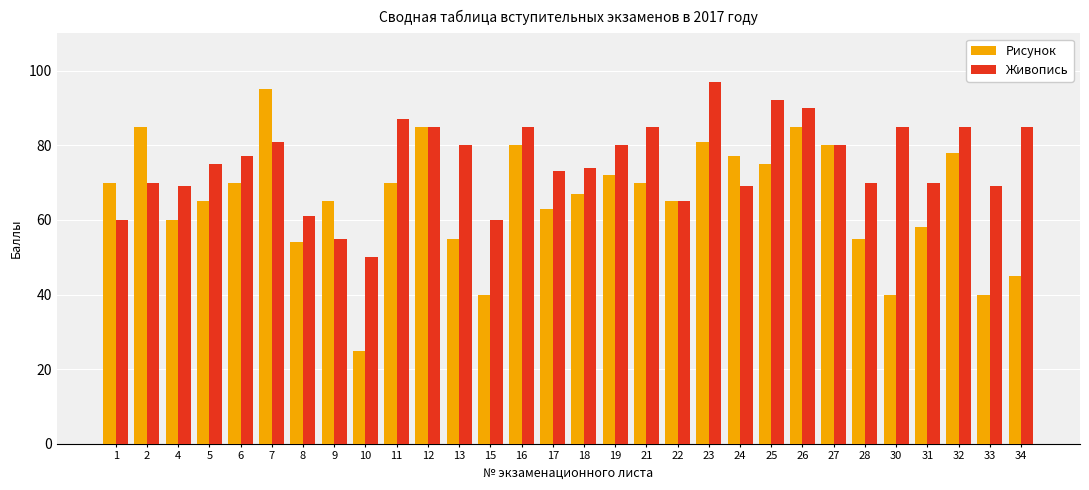

Are the bars horizontal?

No